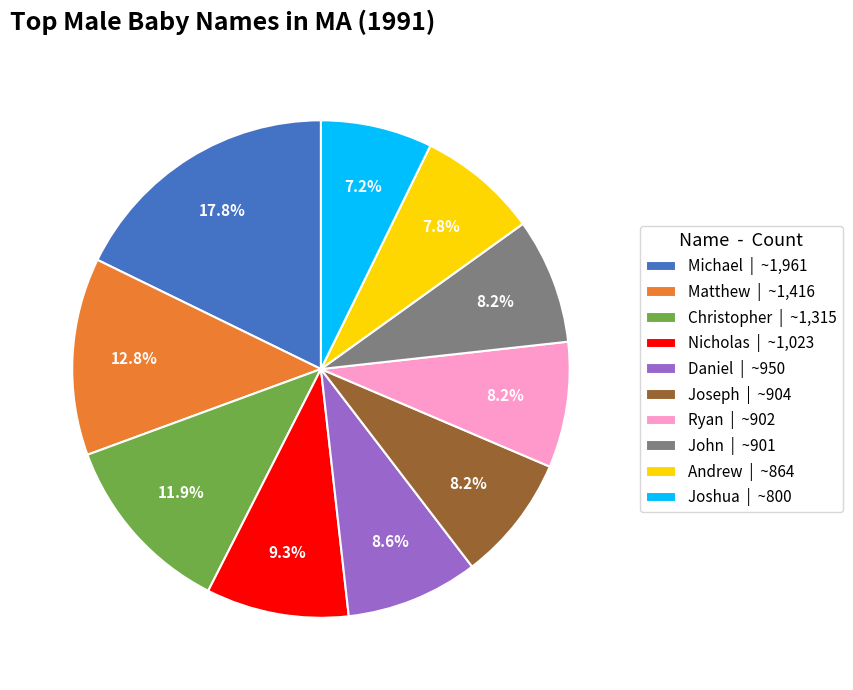

How many segments does this pie chart have?

10